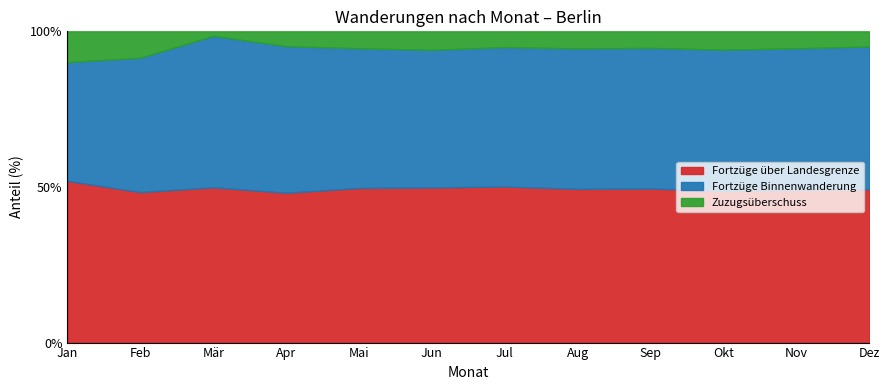

What is the difference between the maximum and minimum values in the Fortzüge über Landesgrenze series?

3.8